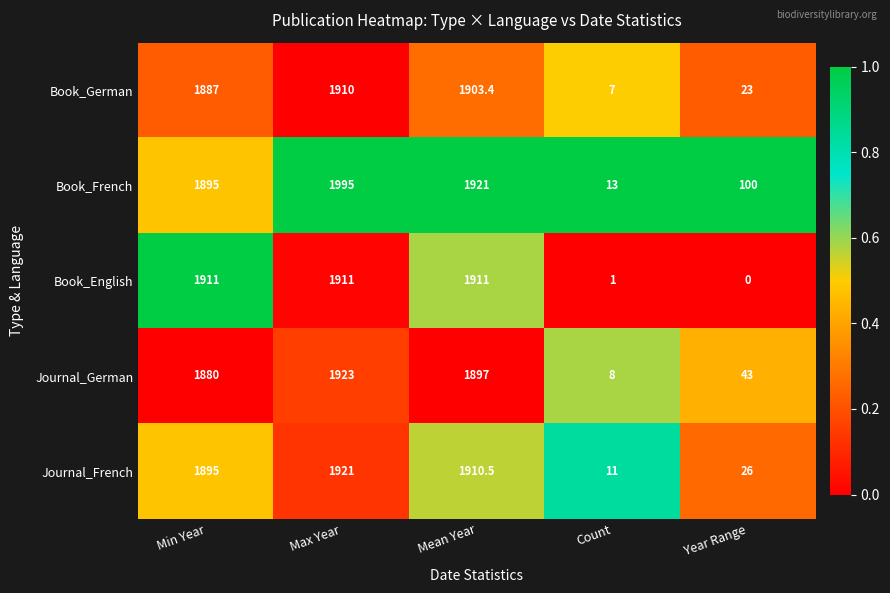

What is the spread (max minus min) of values at Max Year?

85.0